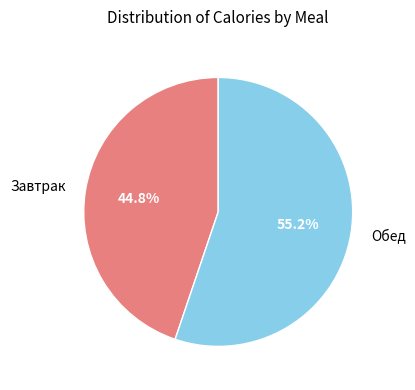

Does Завтрак account for over 50% of the chart?

No